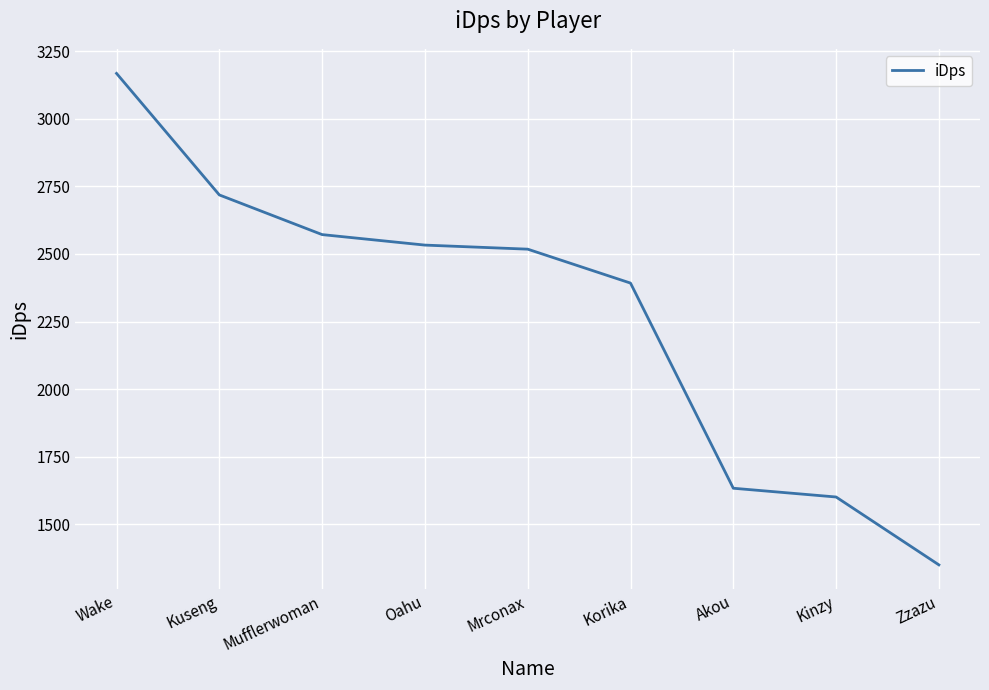

Reading left to right, transcribe all the data shown in this chart.

3168.8	2718.7	2571.8	2533.0	2517.9	2392.3	1632.5	1600.1	1348.8